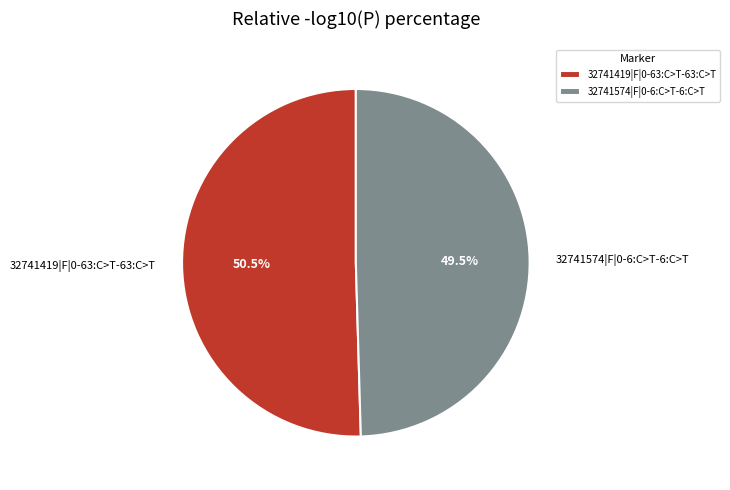

Count the number of slices in the pie.

2